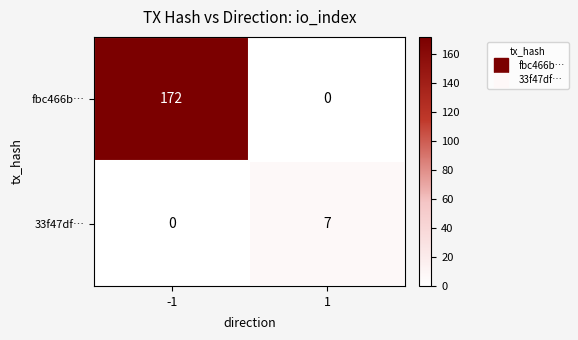

What is the approximate value of fbc466b… at -1, to the nearest 5?

170